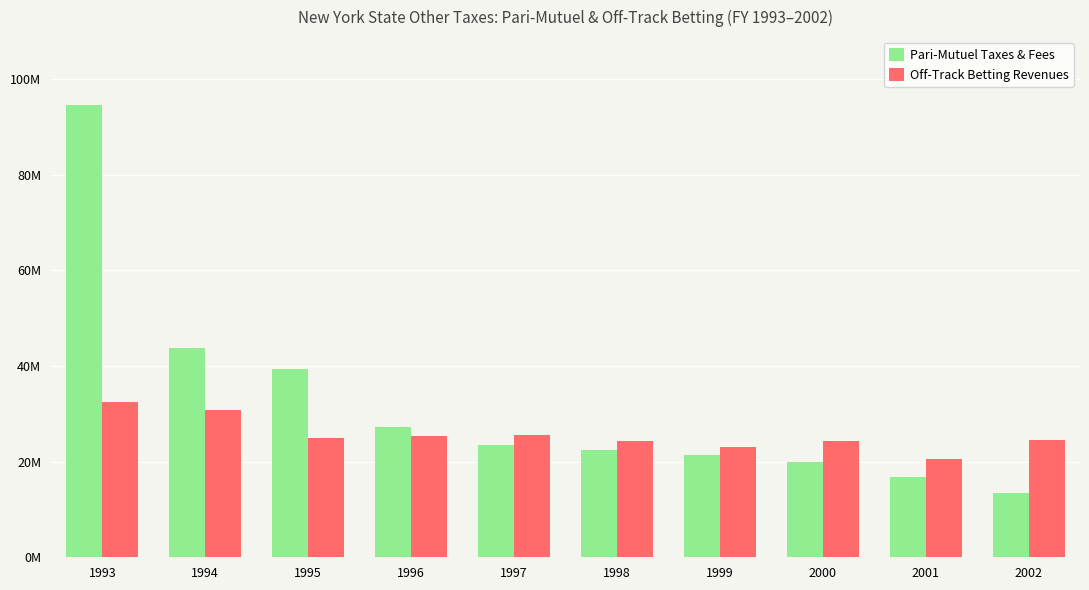

What are all the series names shown in the legend?

Pari-Mutuel Taxes & Fees, Off-Track Betting Revenues